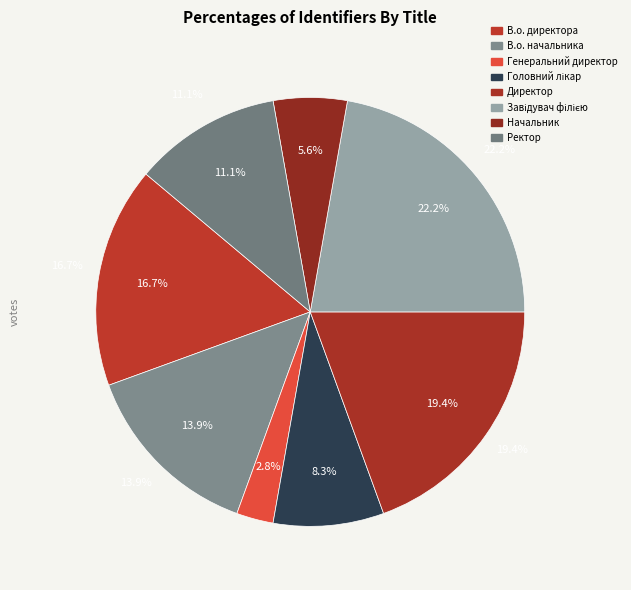

Count the number of slices in the pie.

8